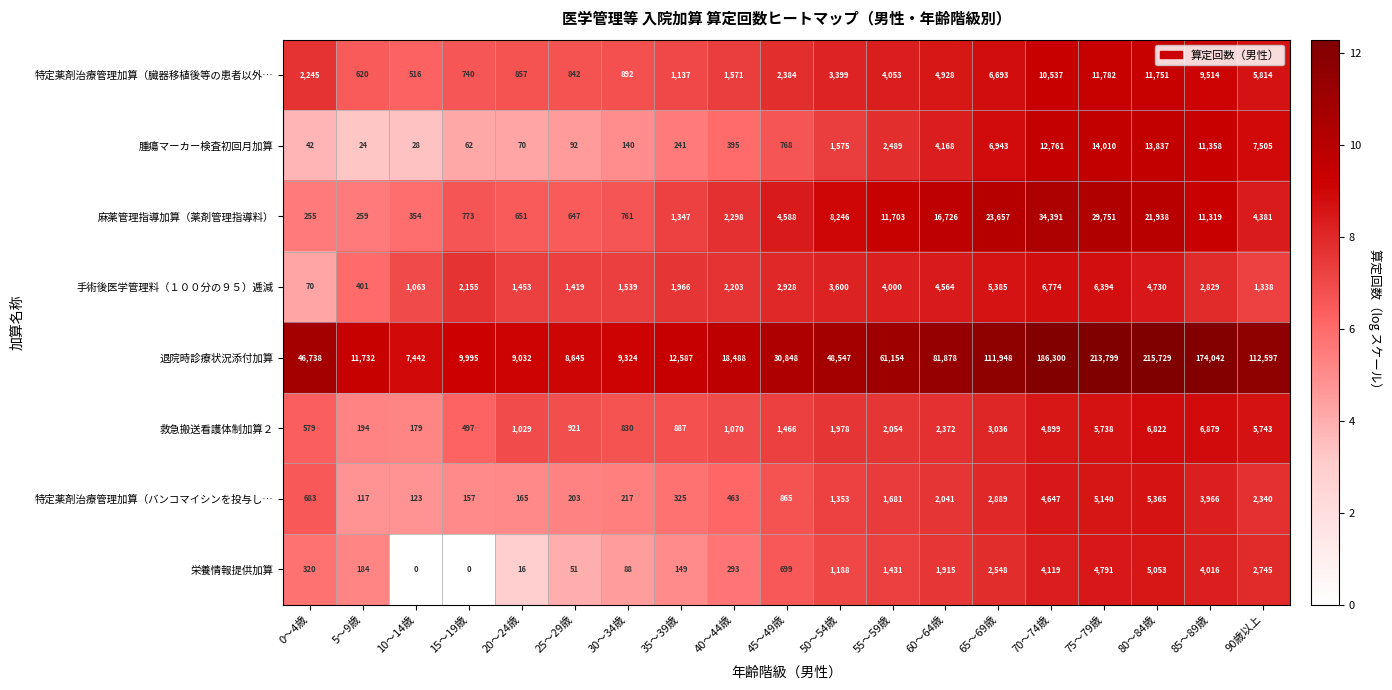

At which label is 麻薬管理指導加算（薬剤管理指導料） closest to 17323?

60～64歳